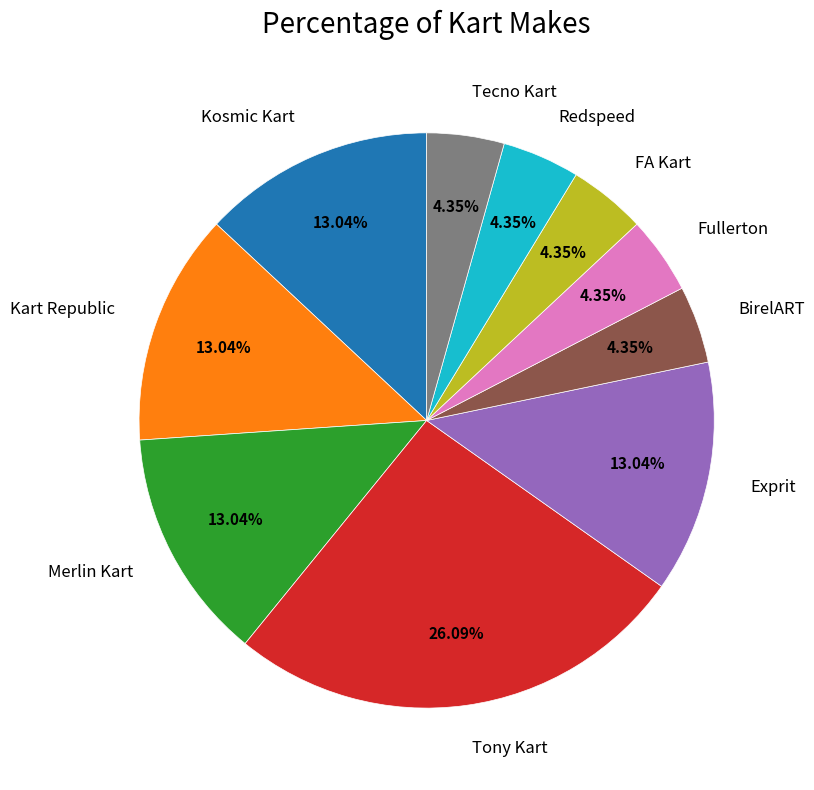

The Fullerton slice represents 4% of the pie. True or false?

True